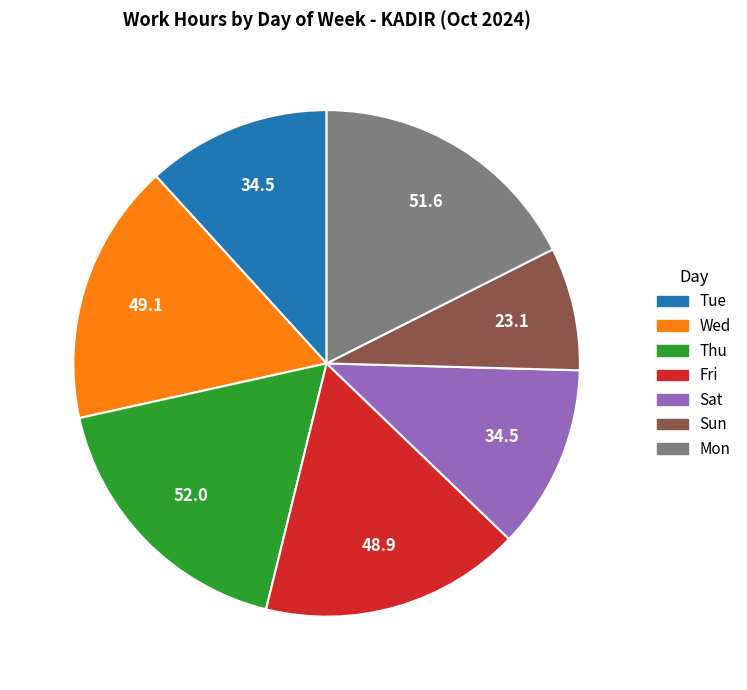

Approximately how many times larger is the value at Thu compared to Tue?

1.5